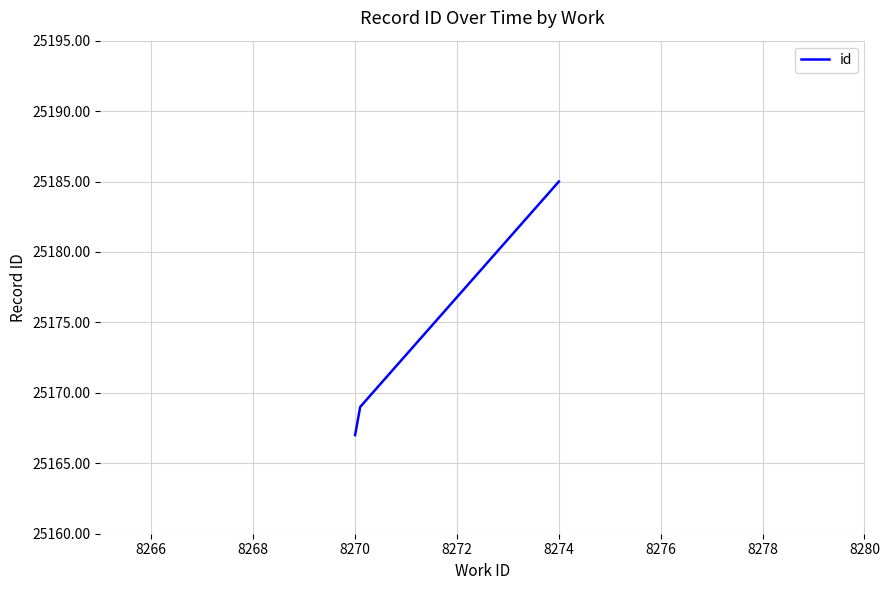

What is the greatest value displayed?

25185